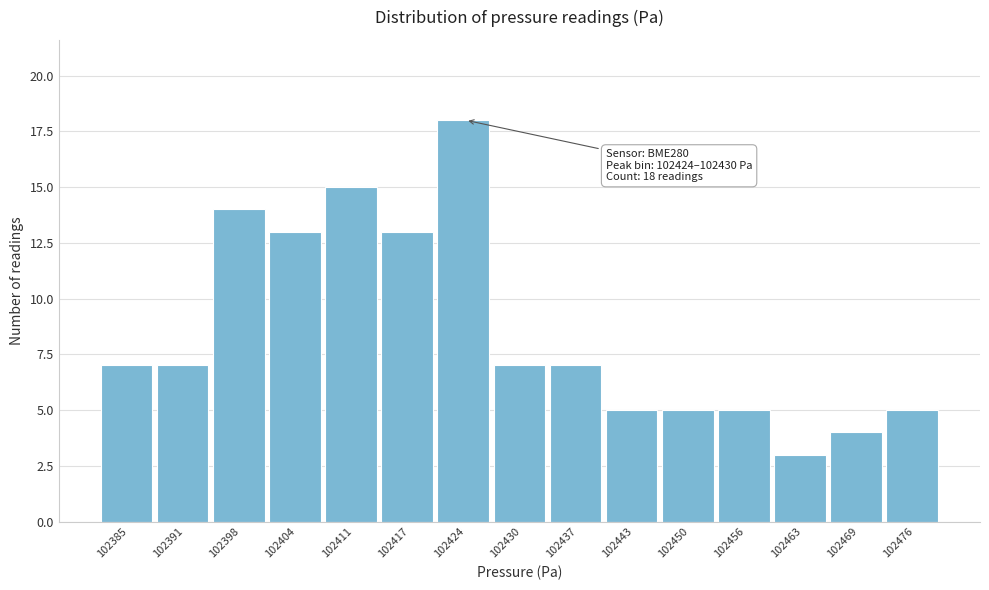

Reading right to left, extract all data points from this chart.

5	4	3	5	5	5	7	7	18	13	15	13	14	7	7